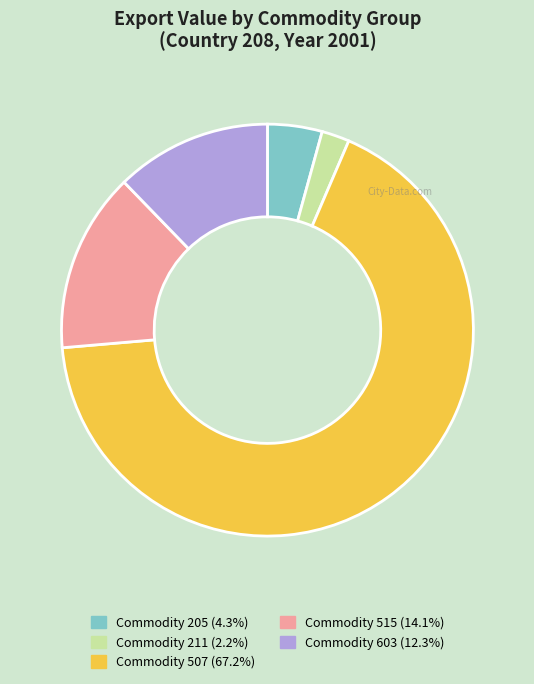

What is the smallest slice in the pie chart?

Commodity 211